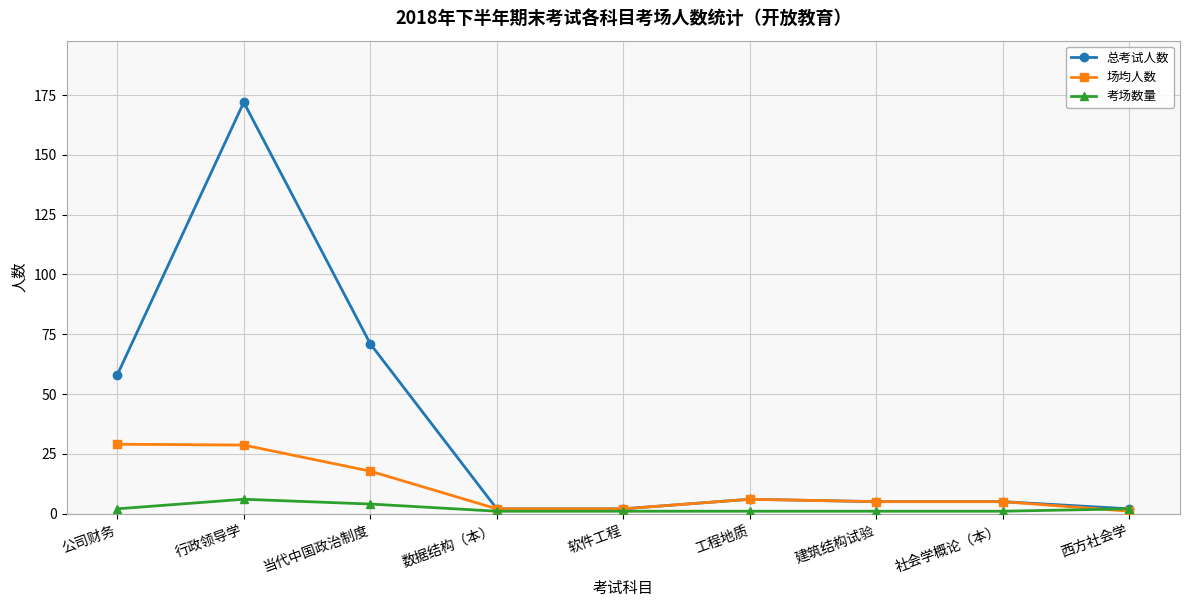

List the series in order of their overall mean, highest first.

总考试人数, 场均人数, 考场数量